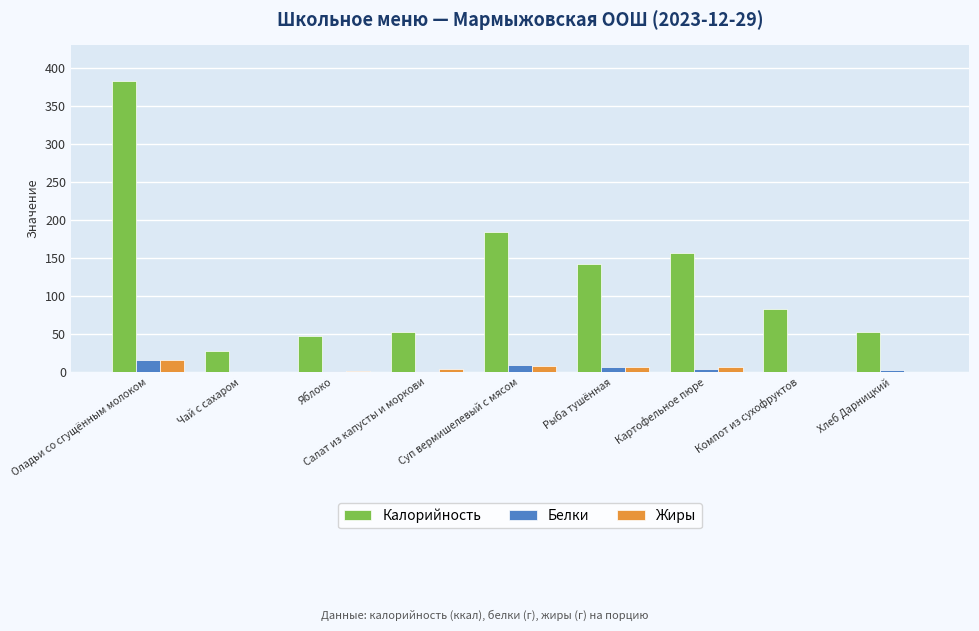

Is the value of Белки at Хлеб Дарницкий greater than the value of Калорийность at Суп вермишелевый с мясом?

No